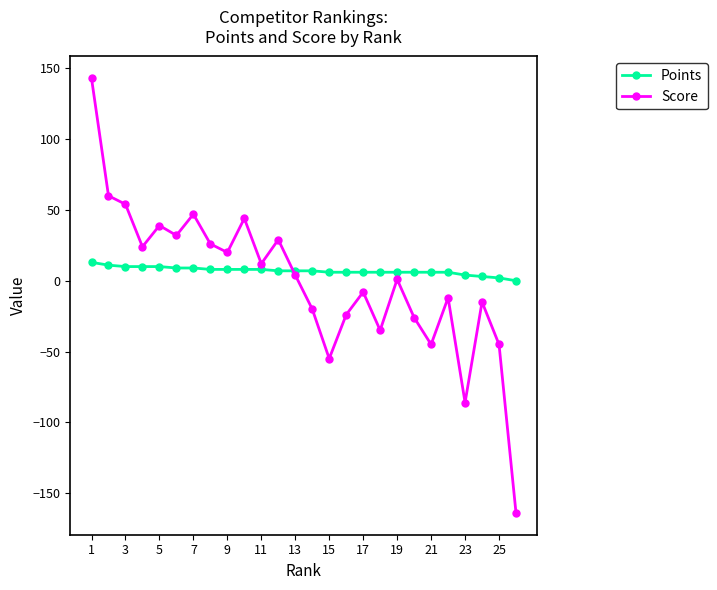

True or false: Score has more than 0 interior local peaks.

True